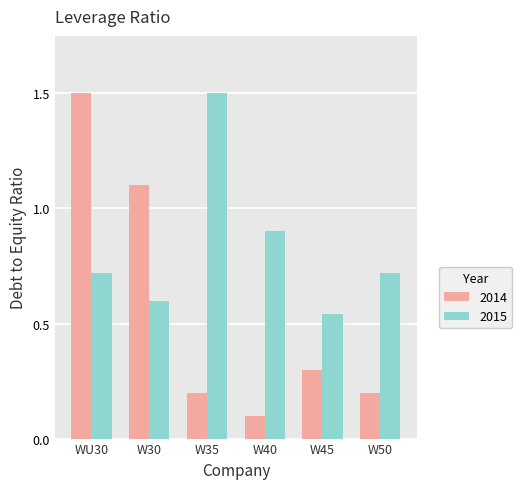

What is the difference between the maximum and second lowest values in the 2015 series?

0.9